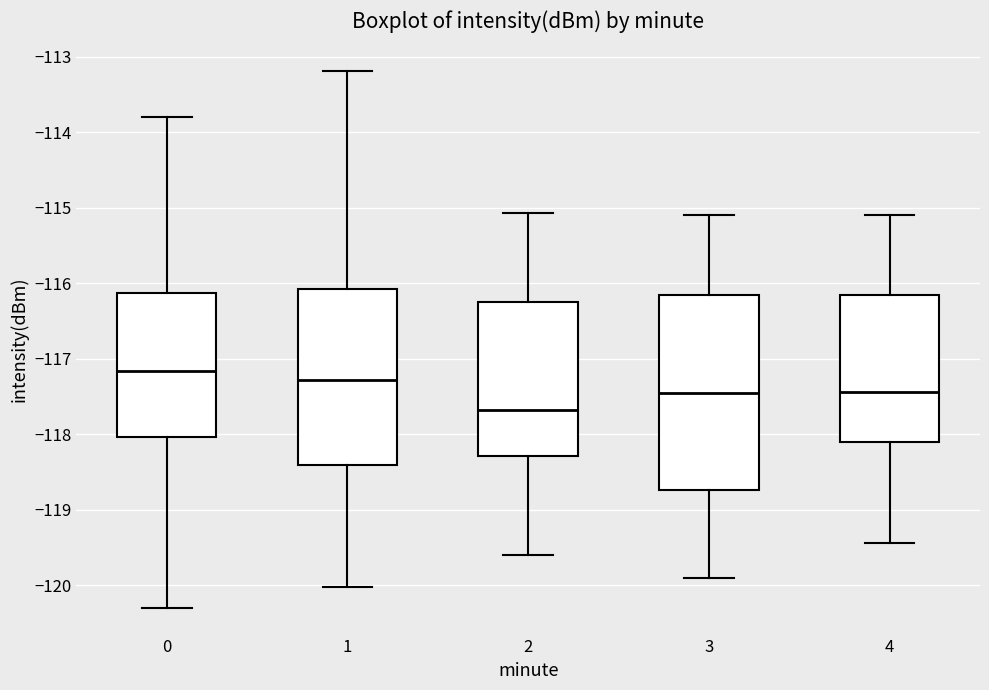

Reading left to right, transcribe this box plot: for each box, give where its median line is, the range the box spans, and where its two whiskers end, as read against the y-axis. The values are not printed on the chart, so give them approximately, as read against the axis.

0: median -117.2, box -118.0 to -116.1, whiskers -120.3 to -113.8
1: median -117.3, box -118.4 to -116.1, whiskers -120.0 to -113.2
2: median -117.7, box -118.3 to -116.2, whiskers -119.6 to -115.1
3: median -117.4, box -118.7 to -116.2, whiskers -119.9 to -115.1
4: median -117.4, box -118.1 to -116.2, whiskers -119.4 to -115.1